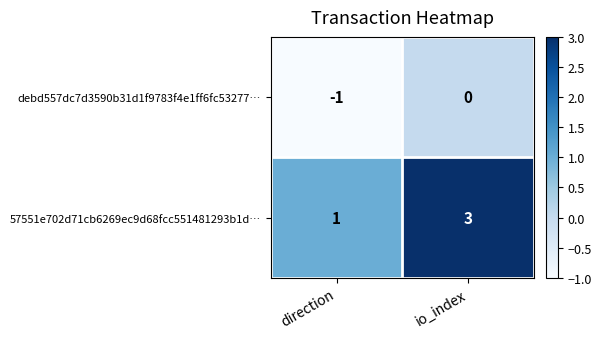

Reading left to right, extract all data points from this chart.

debd557dc7d3590b31d1f9783f4e1ff6fc53277…: -1	0
57551e702d71cb6269ec9d68fcc551481293b1d…: 1	3